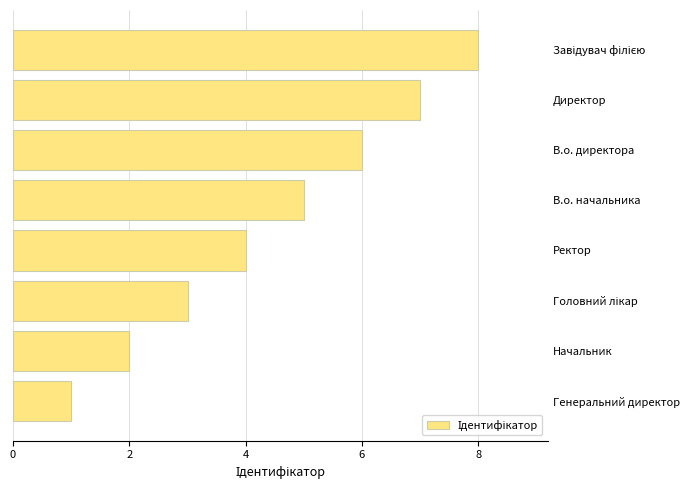

What is the difference between the maximum and minimum values?

7